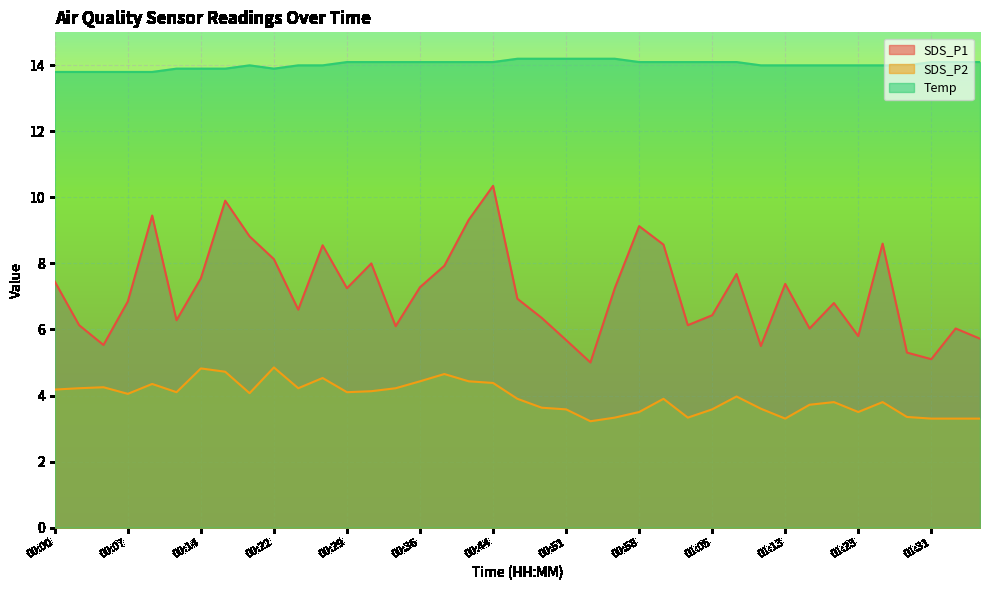

The value of SDS_P1 at 00:34 is 1.7. True or false?

False